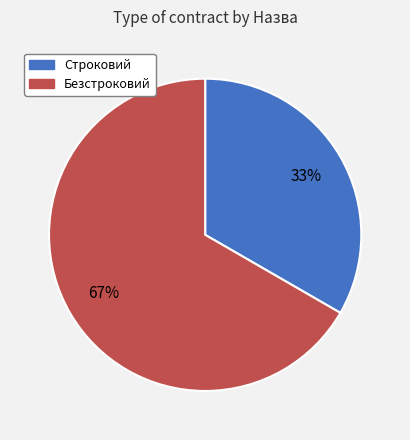

To the nearest percent, what is the combined percentage of Безстроковий and Строковий?

100%